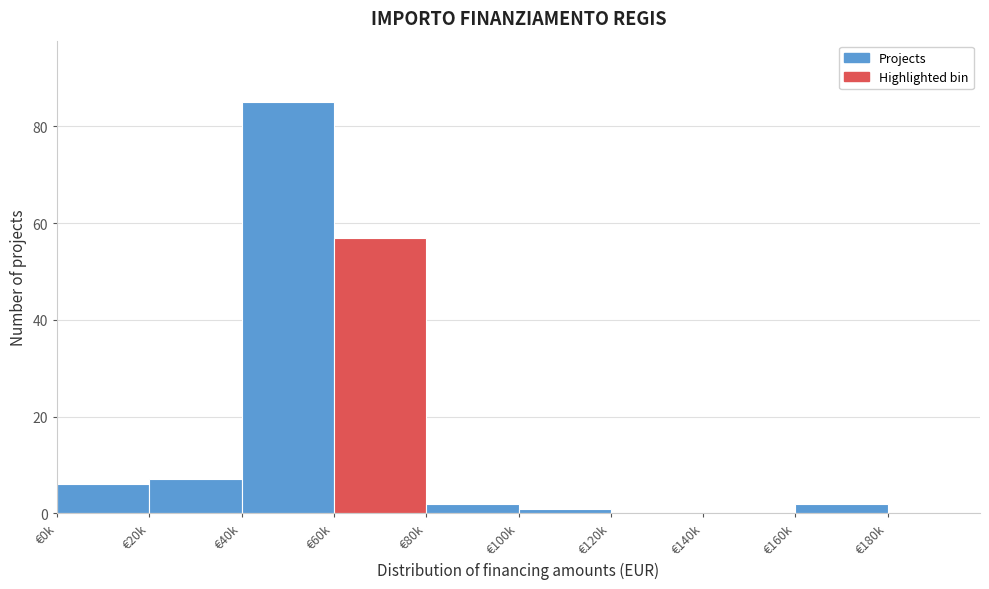

Reading left to right, list all the values displayed in this chart.

€0k=6	€20k=7	€40k=85	€60k=57	€80k=2	€100k=1	€120k=0	€140k=0	€160k=2	€180k=0